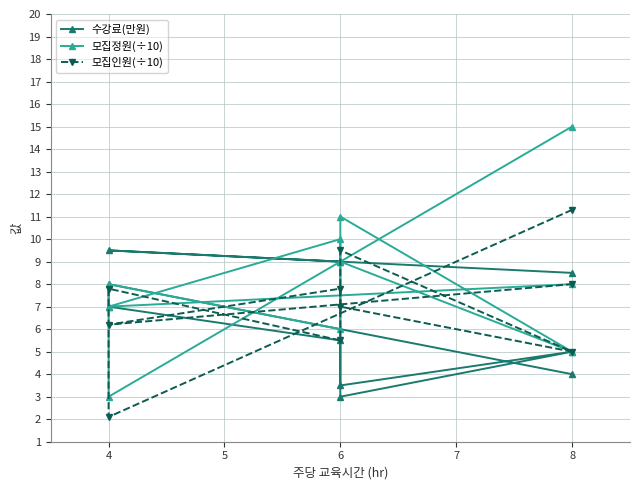

True or false: 모집인원(÷10) and 모집정원(÷10) cross at least once.

False